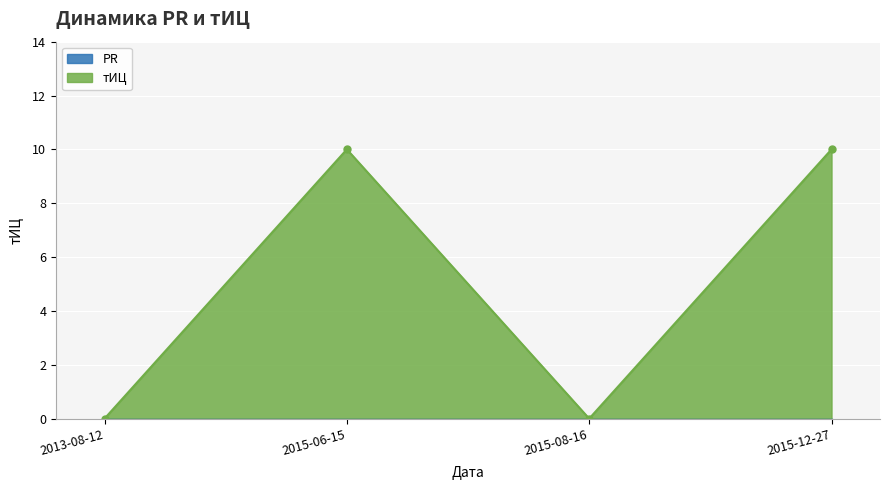

How many values are below 10?

2